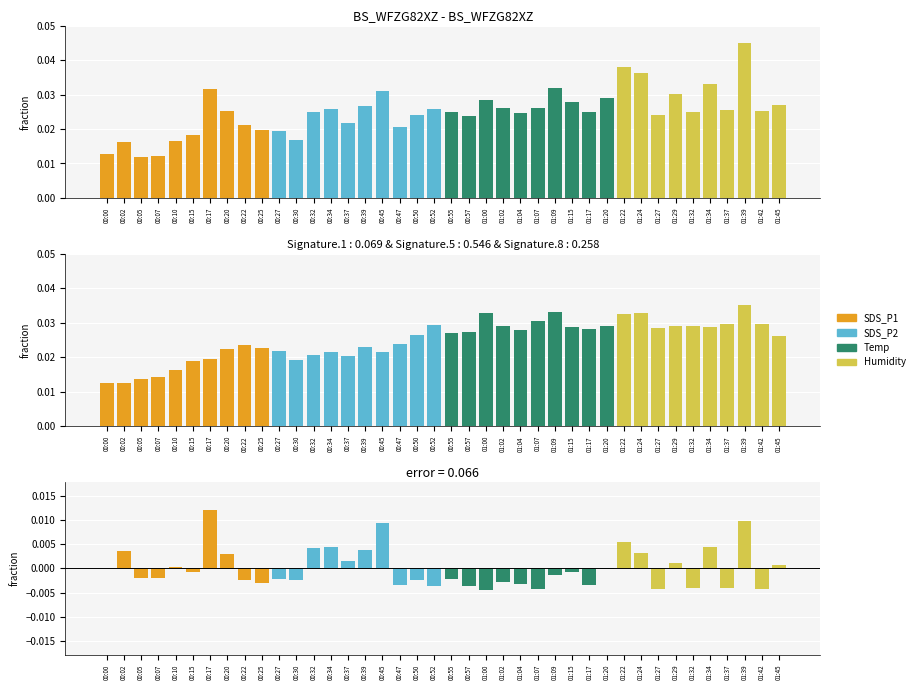

Count the number of data series in this chart.

3